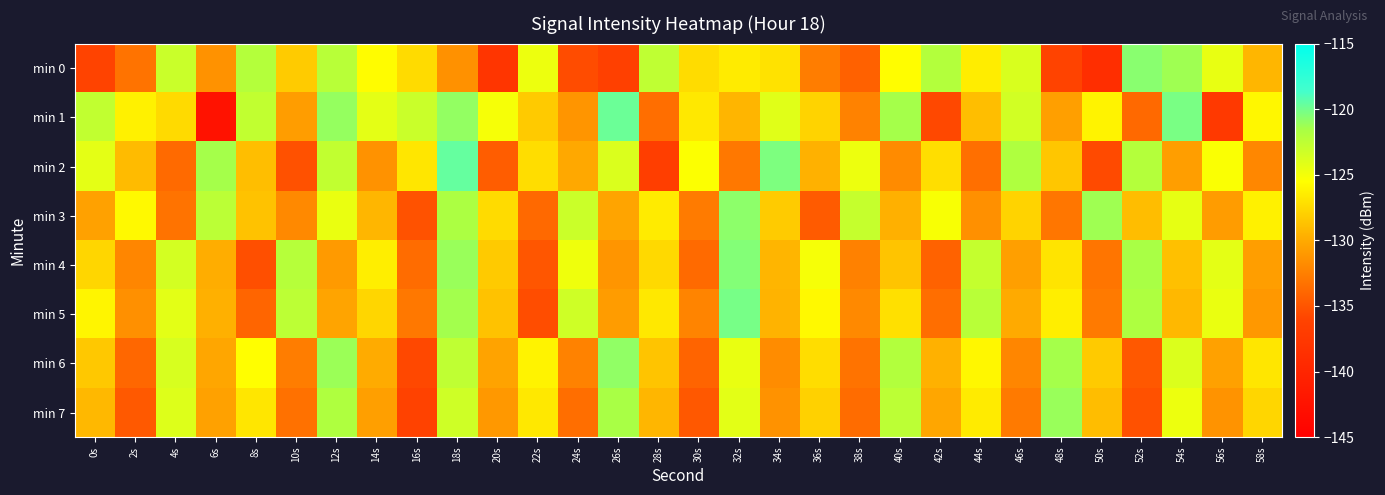

Reading right to left, extract all data points from this chart.

min 0: 58s=-129.3	56s=-124.5	54s=-121.3	52s=-120.7	50s=-138.9	48s=-136.0	46s=-123.8	44s=-126.5	42s=-122.1	40s=-125.6	38s=-134.2	36s=-132.6	34s=-127.1	32s=-126.5	30s=-127.3	28s=-122.6	26s=-136.5	24s=-135.5	22s=-124.7	20s=-137.9	18s=-131.4	16s=-127.4	14s=-125.6	12s=-122.3	10s=-128.2	8s=-122.1	6s=-131.4	4s=-123.1	2s=-133.2	0s=-136.1
min 1: 58s=-125.9	56s=-137.4	54s=-120.2	52s=-133.8	50s=-126.1	48s=-130.6	46s=-123.4	44s=-128.9	42s=-135.7	40s=-121.5	38s=-132.3	36s=-127.8	34s=-124.1	32s=-129.4	30s=-126.7	28s=-133.5	26s=-119.8	24s=-131.2	22s=-128.3	20s=-125.1	18s=-120.9	16s=-123.1	14s=-124.3	12s=-121.0	10s=-130.8	8s=-122.7	6s=-142.5	4s=-127.4	2s=-126.2	0s=-122.7
min 2: 58s=-132.0	56s=-125.3	54s=-130.7	52s=-122.1	50s=-135.6	48s=-128.5	46s=-121.9	44s=-133.4	42s=-127.2	40s=-131.8	38s=-124.7	36s=-129.6	34s=-120.3	32s=-132.9	30s=-125.4	28s=-136.7	26s=-123.8	24s=-130.1	22s=-127.3	20s=-134.5	18s=-119.6	16s=-126.8	14s=-131.4	12s=-122.7	10s=-135.2	8s=-128.9	6s=-121.5	4s=-133.7	2s=-129.1	0s=-124.3
min 3: 58s=-126.2	56s=-130.8	54s=-124.4	52s=-129.0	50s=-121.3	48s=-133.0	46s=-127.8	44s=-131.5	42s=-125.2	40s=-129.7	38s=-122.9	36s=-134.6	34s=-128.2	32s=-120.8	30s=-132.7	28s=-126.5	26s=-130.3	24s=-123.1	22s=-133.8	20s=-127.4	18s=-121.7	16s=-135.1	14s=-129.3	12s=-124.6	10s=-131.9	8s=-128.7	6s=-122.4	4s=-133.2	2s=-125.8	0s=-130.5
min 4: 58s=-130.7	56s=-124.3	54s=-128.8	52s=-121.6	50s=-133.1	48s=-126.9	46s=-130.6	44s=-122.8	42s=-134.2	40s=-128.6	38s=-132.4	36s=-125.1	34s=-129.4	32s=-120.5	30s=-133.7	28s=-127.5	26s=-131.2	24s=-124.8	22s=-134.9	20s=-128.3	18s=-121.1	16s=-133.6	14s=-126.4	12s=-130.9	10s=-122.2	8s=-135.3	6s=-129.8	4s=-123.5	2s=-132.1	0s=-127.6
min 5: 58s=-131.0	56s=-124.6	54s=-129.2	52s=-121.8	50s=-132.8	48s=-126.4	46s=-130.0	44s=-122.3	42s=-133.5	40s=-127.1	38s=-131.9	36s=-125.8	34s=-129.5	32s=-120.1	30s=-132.2	28s=-126.7	26s=-130.8	24s=-123.3	22s=-135.4	20s=-128.7	18s=-121.4	16s=-132.9	14s=-127.6	12s=-130.3	10s=-122.5	8s=-134.0	6s=-129.7	4s=-124.2	2s=-131.5	0s=-126.0
min 6: 58s=-126.8	56s=-130.5	54s=-123.9	52s=-134.8	50s=-128.3	48s=-121.5	46s=-132.1	44s=-125.9	42s=-129.6	40s=-122.0	38s=-133.2	36s=-127.3	34s=-131.7	32s=-124.5	30s=-134.1	28s=-128.6	26s=-120.9	24s=-132.3	22s=-126.1	20s=-130.4	18s=-122.6	16s=-135.7	14s=-129.9	12s=-121.2	10s=-132.6	8s=-125.5	6s=-130.2	4s=-123.7	2s=-133.9	0s=-128.4
min 7: 58s=-127.6	56s=-131.3	54s=-124.7	52s=-135.2	50s=-129.0	48s=-121.1	46s=-132.8	44s=-126.5	42s=-130.2	40s=-122.5	38s=-133.6	36s=-127.9	34s=-131.4	32s=-124.2	30s=-134.8	28s=-129.3	26s=-121.6	24s=-133.5	22s=-126.7	20s=-131.0	18s=-123.3	16s=-136.1	14s=-130.6	12s=-121.9	10s=-133.3	8s=-126.8	6s=-130.5	4s=-124.0	2s=-134.7	0s=-129.2